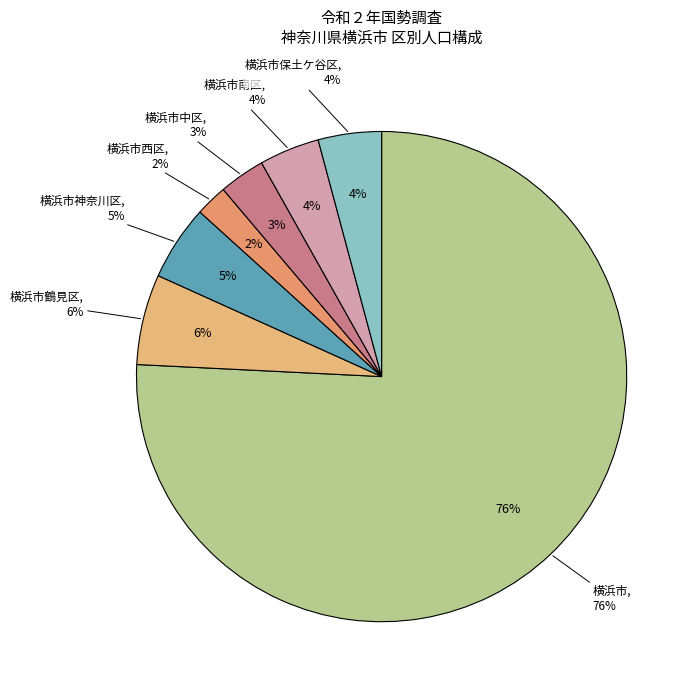

To the nearest percent, what portion does 横浜市南区 represent?

4%